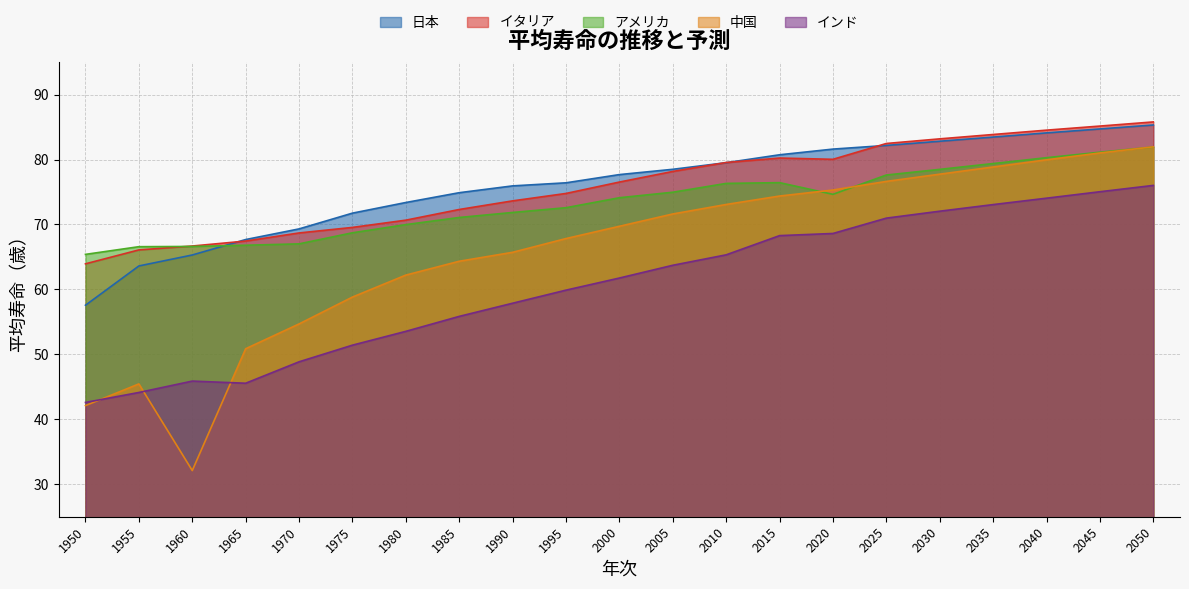

At 1990, list the series in order from largest to smallest.

日本, イタリア, アメリカ, 中国, インド